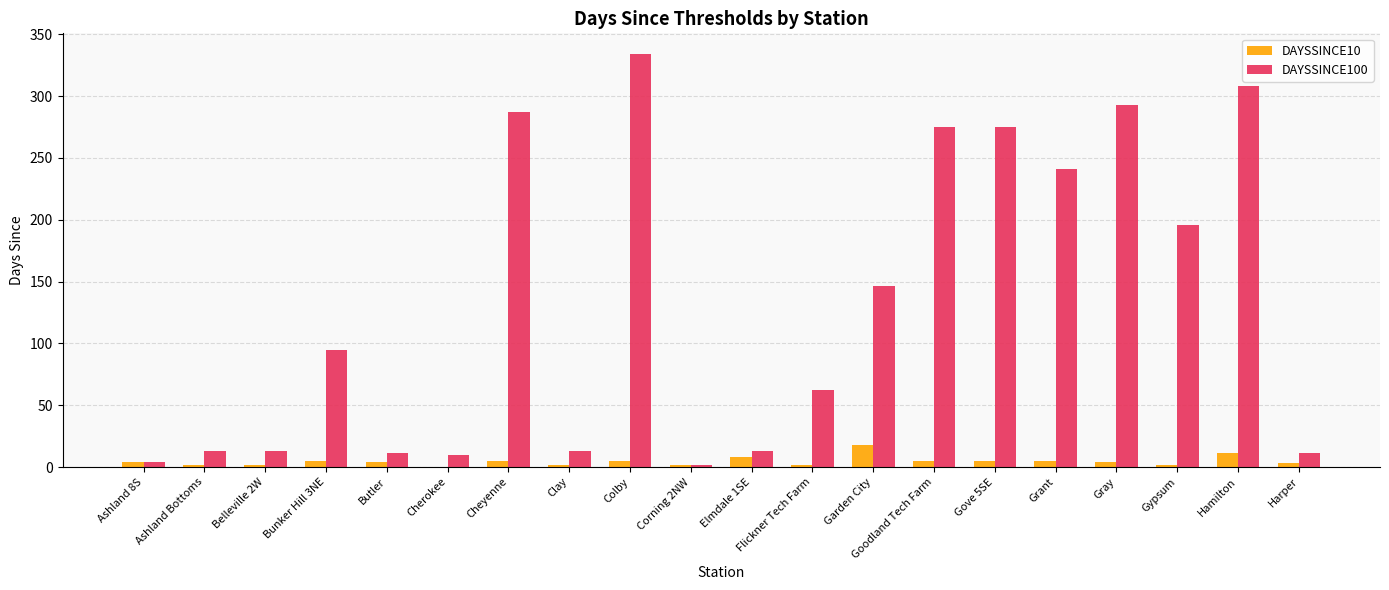

What is the average value of the DAYSSINCE100 series?

130